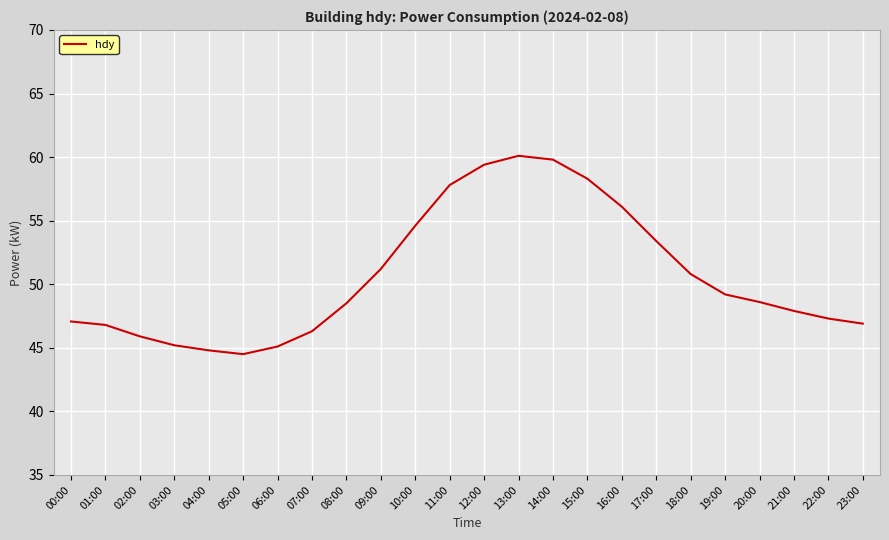

What position from the right is 09:00?

15